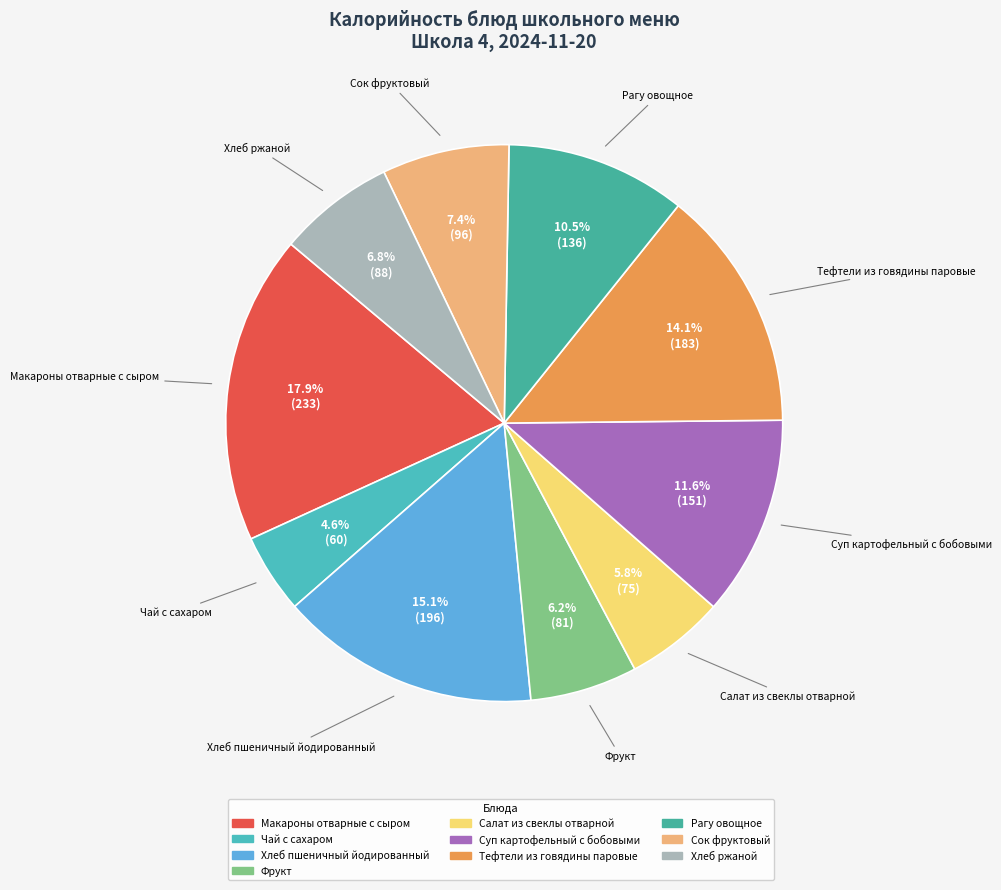

What is the total percentage of Фрукт and Рагу овощное?

16.7%